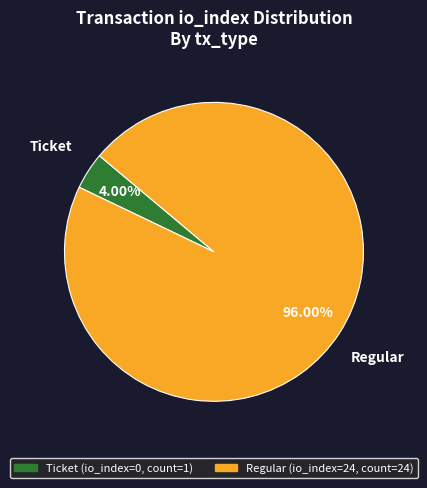

Which category accounts for the majority?

Regular